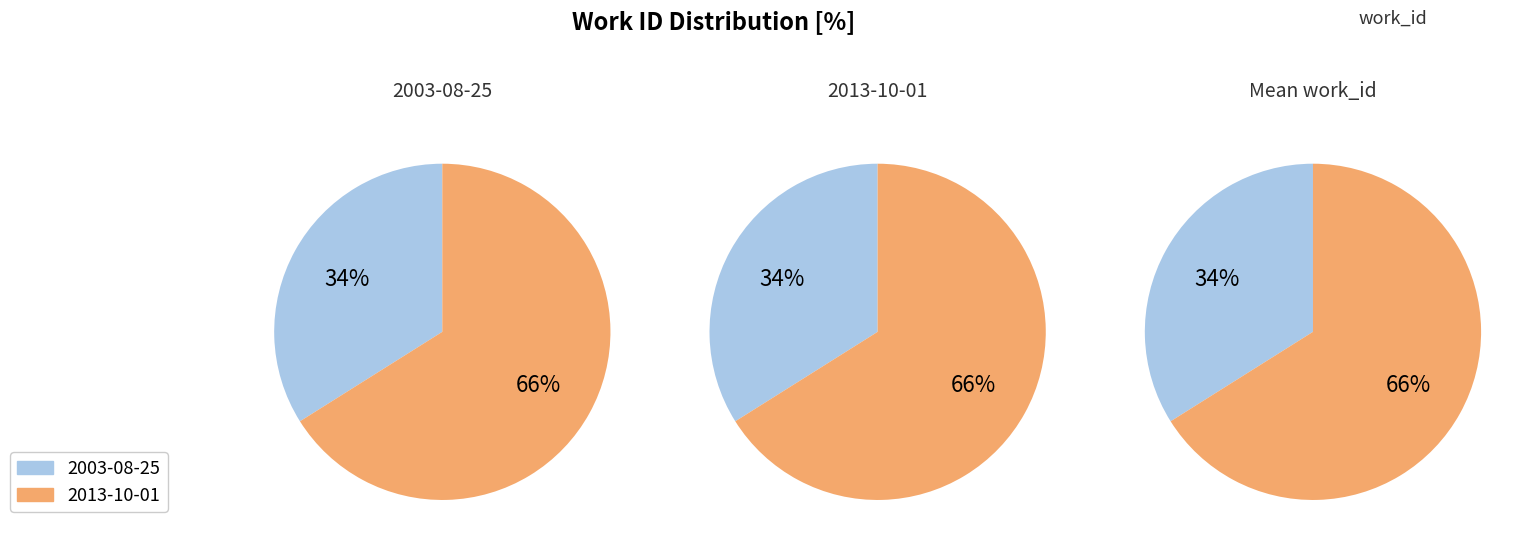

Which category has the biggest portion of the pie?

2013-10-01